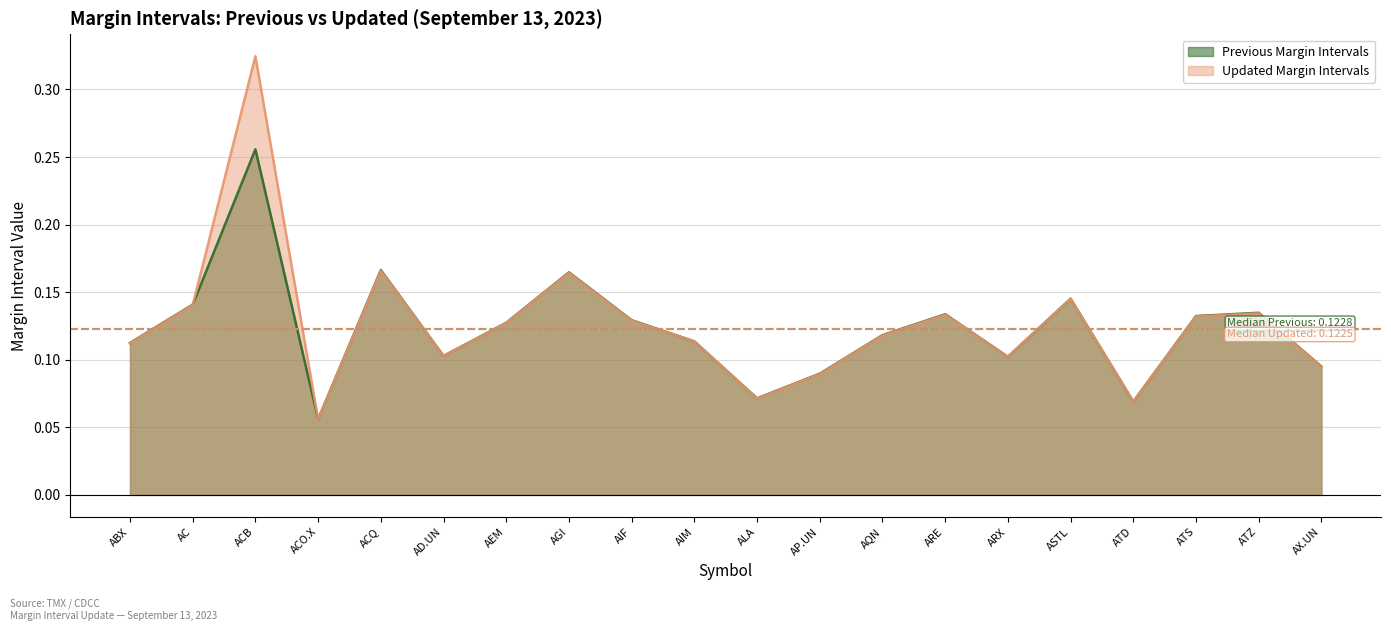

After their last crossing, which series has the higher values: Previous Margin Intervals or Updated Margin Intervals?

Previous Margin Intervals